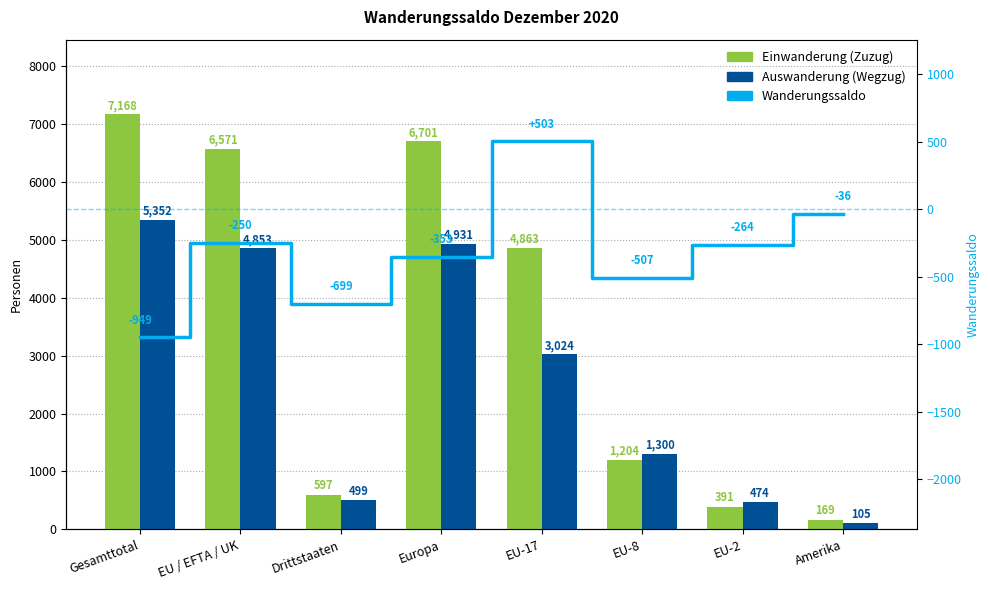

How many data points in Einwanderung (Zuzug) are above 4863?

3